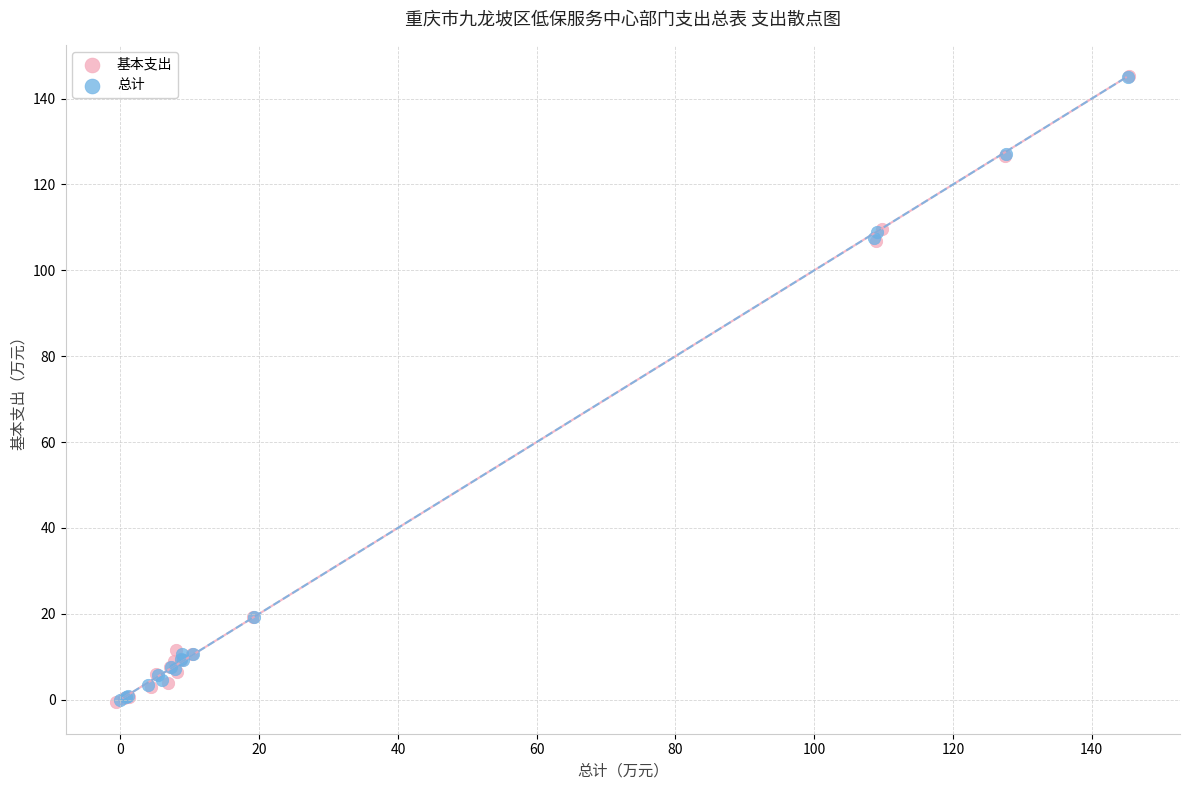

Which series has the largest Y range (max minus min)?

基本支出